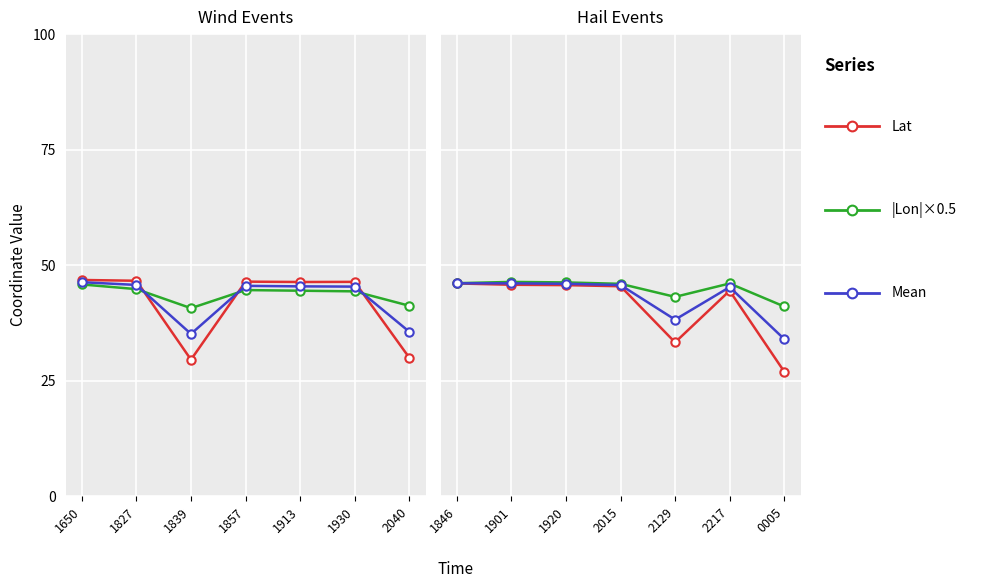

Which has a higher value, 0005 or 2129?

2129